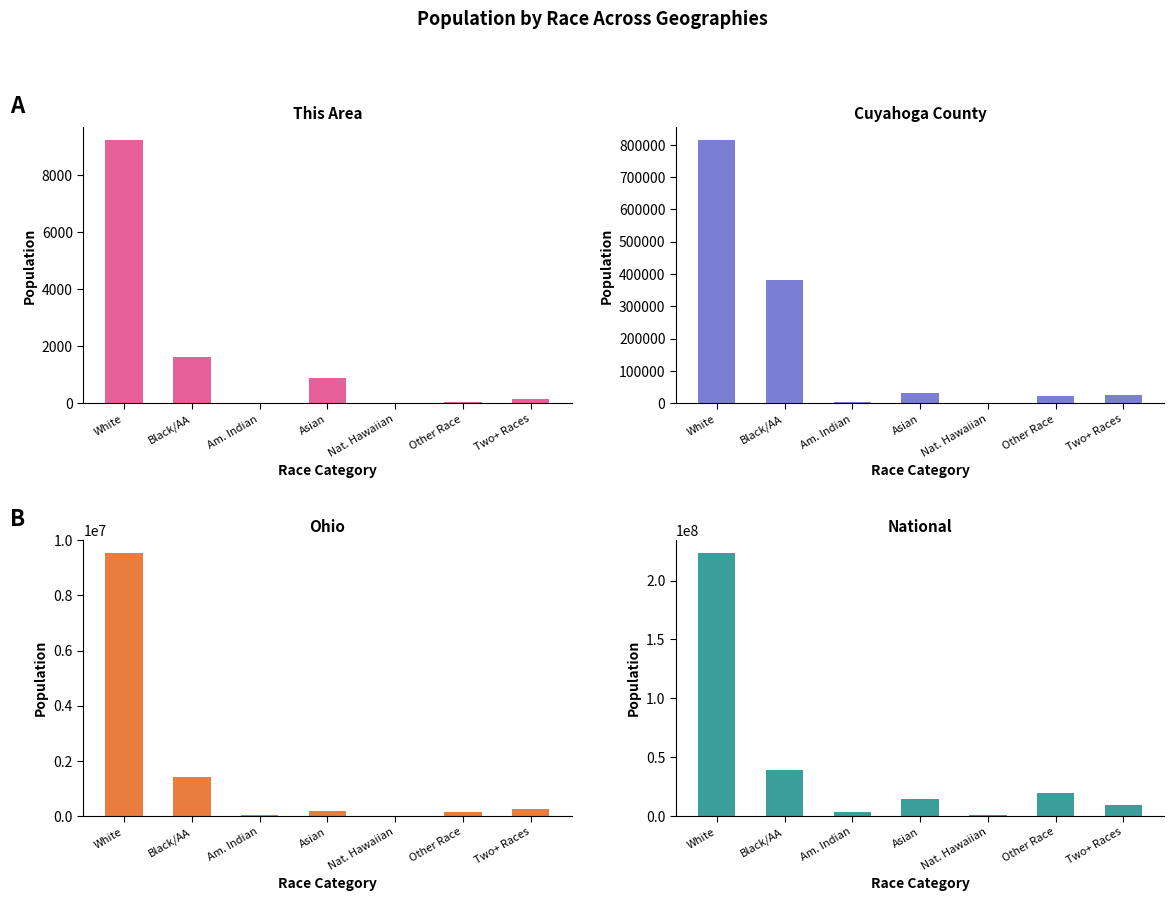

Reading left to right, list all the values displayed in this chart.

This Area: 9237	1635	5	886	2	49	139
Cuyahoga County: 814103	380198	2578	32883	285	23339	26736
Ohio: 9539437	1407681	25292	192233	4066	130030	237765
National: 223553265	38929319	2932248	14674252	540013	19107368	9009073